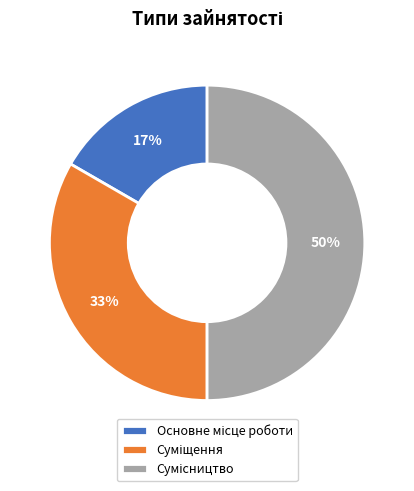

To the nearest percent, what is the difference between the largest and smallest slice percentages?

33%